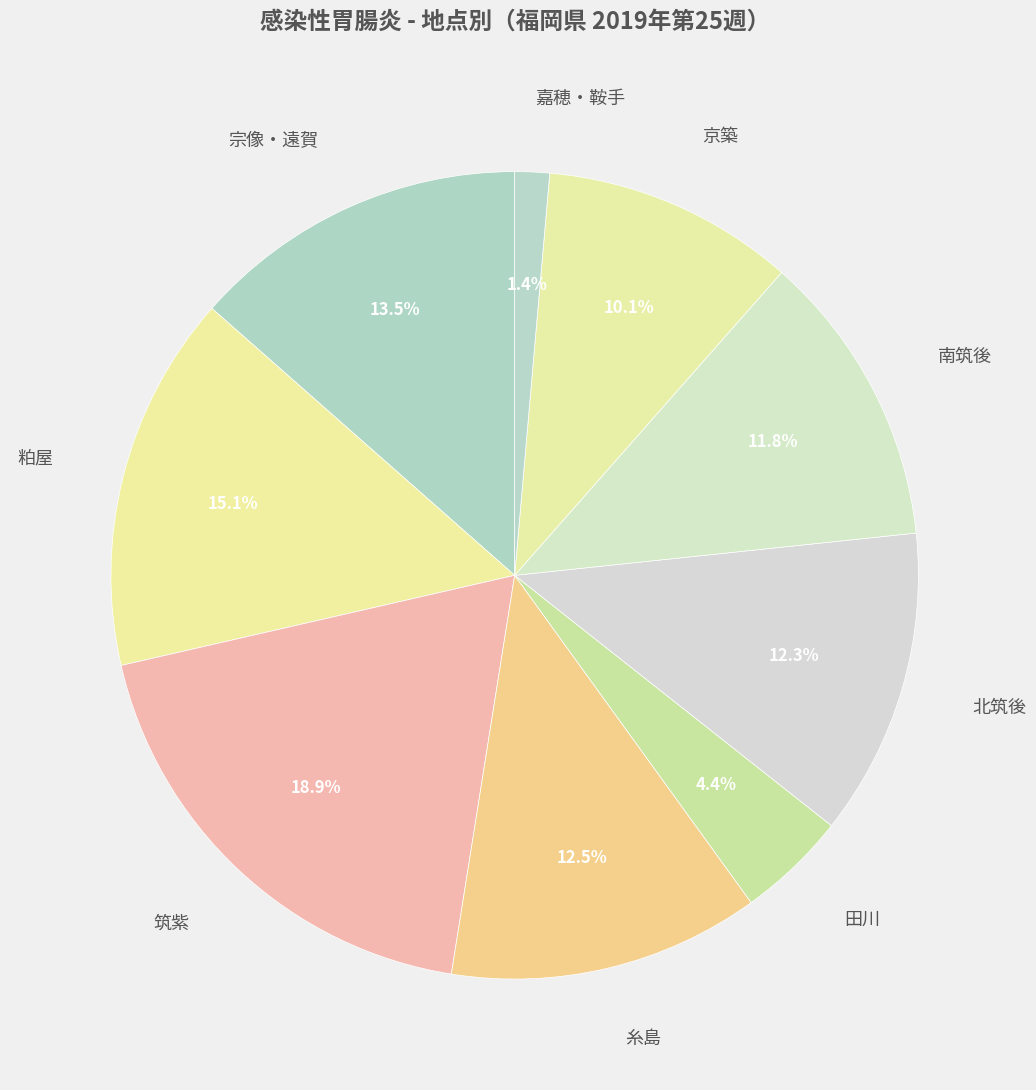

To the nearest percent, what is the combined percentage of 嘉穂・鞍手 and 糸島?

14%